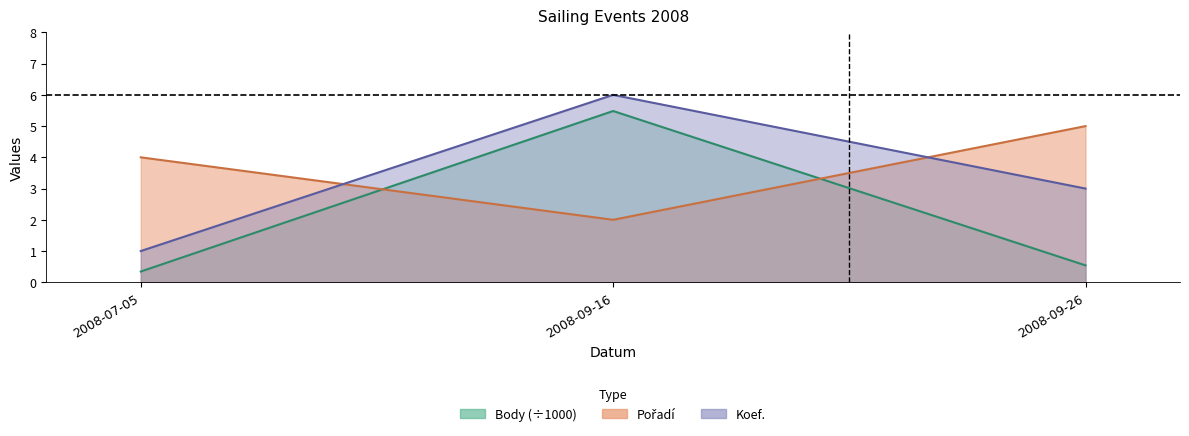

Is it true that Body equals 0.3 at 2008-07-05?

True